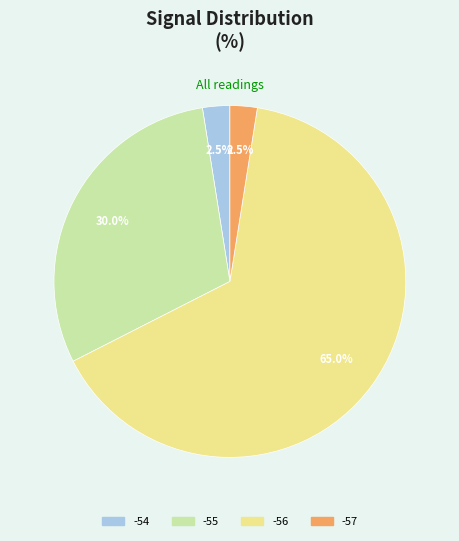

What percentage is the -56 slice, to the nearest percent?

65%